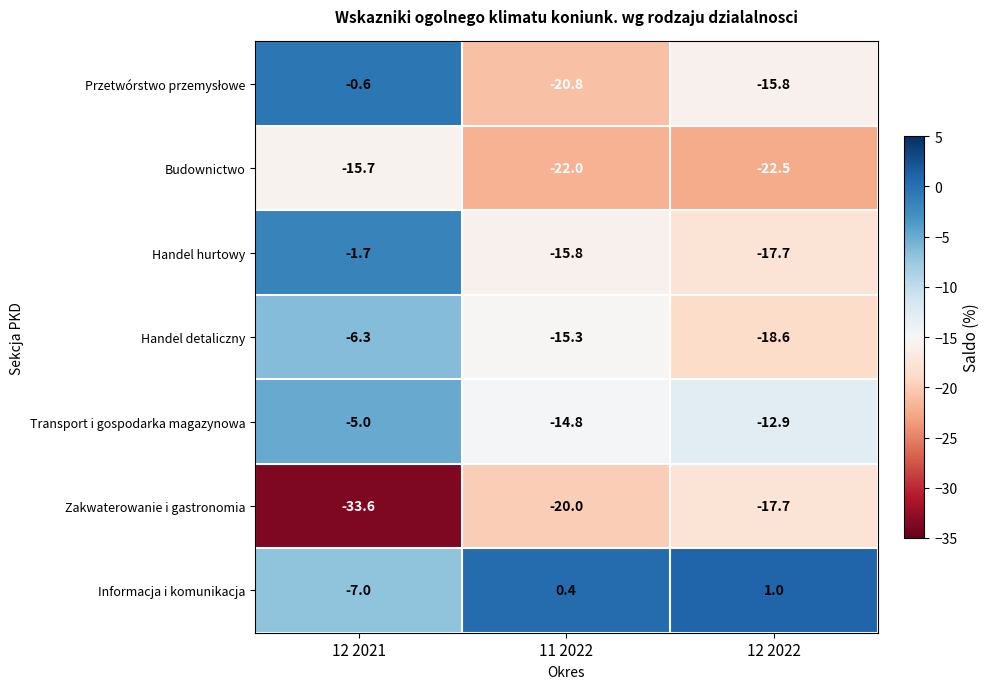

Rank the categories by Transport i gospodarka magazynowa value from lowest to highest.

11 2022, 12 2022, 12 2021